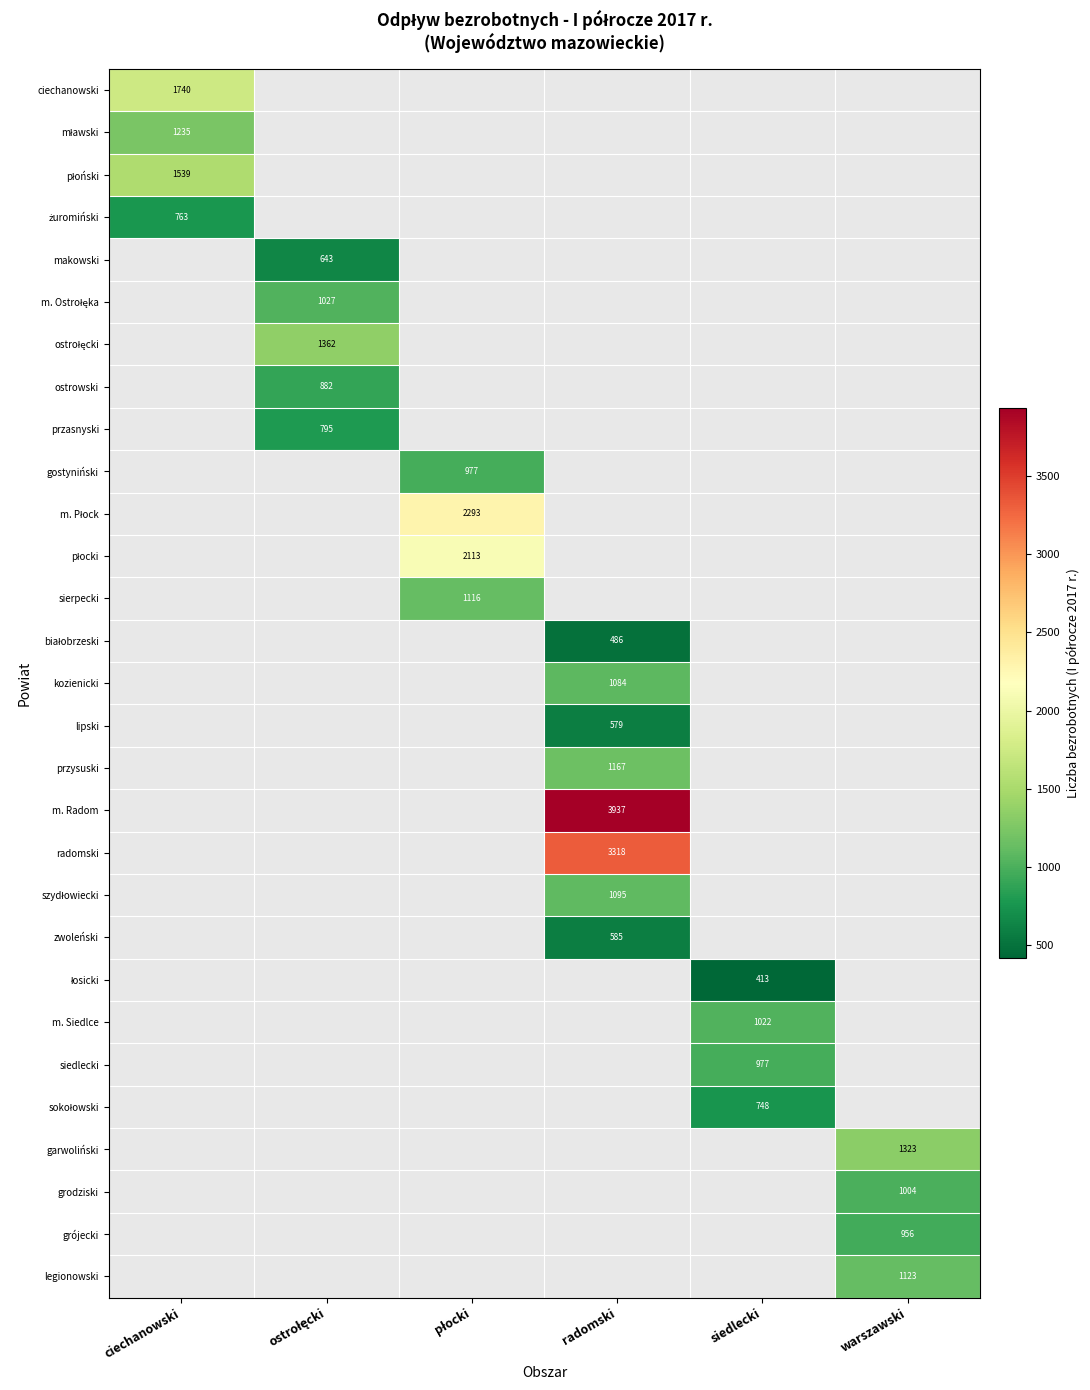

What is the smallest value displayed?

413.0